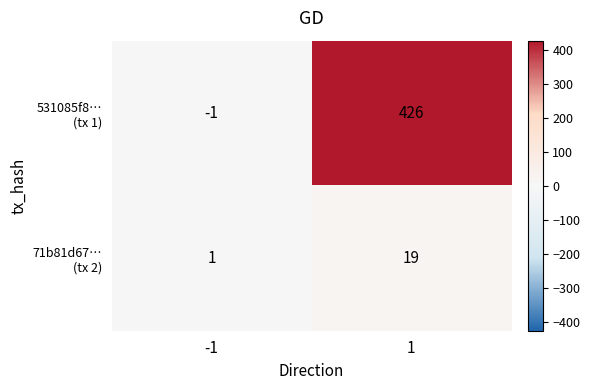

What is the spread (max minus min) of values at 1?

407